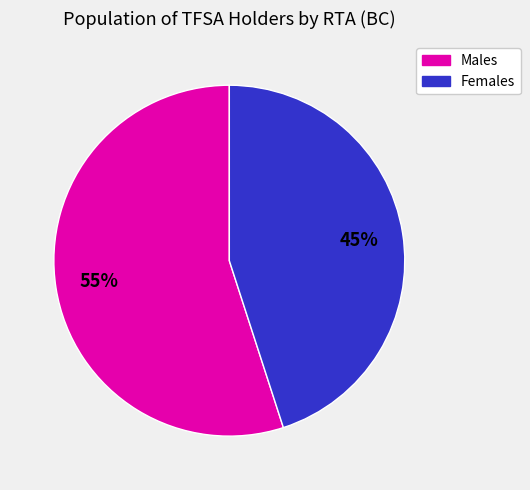

To the nearest percent, what is the average slice percentage?

50%